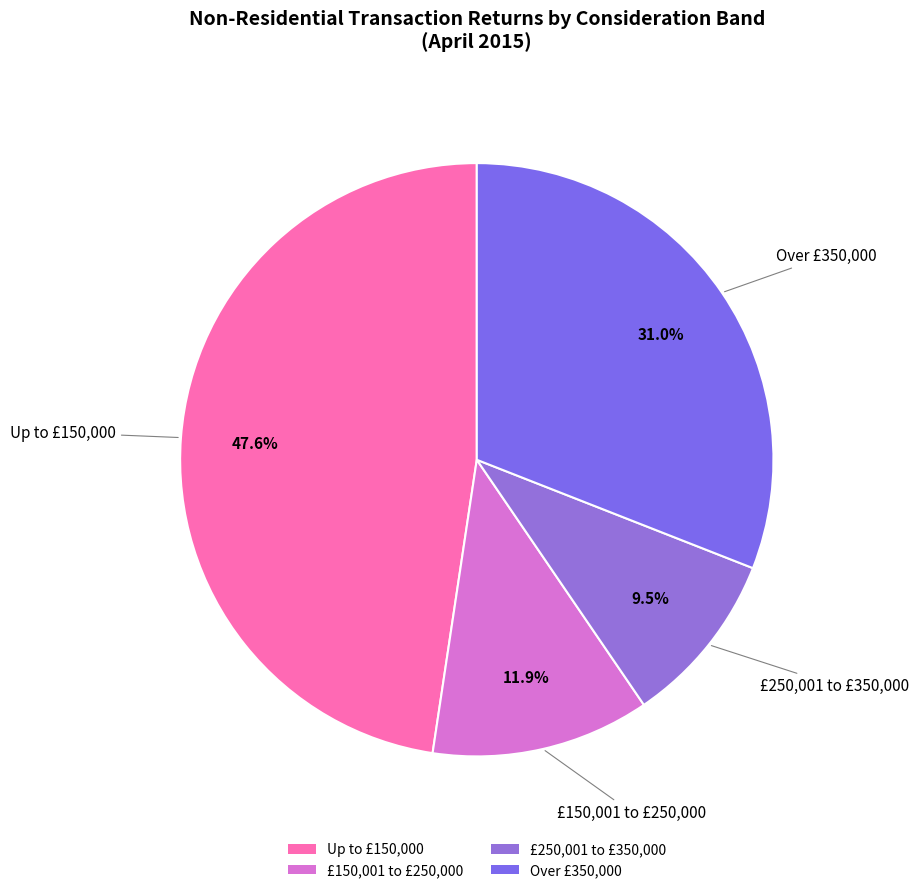

What percentage is the £150,001 to £250,000 slice, to the nearest percent?

12%